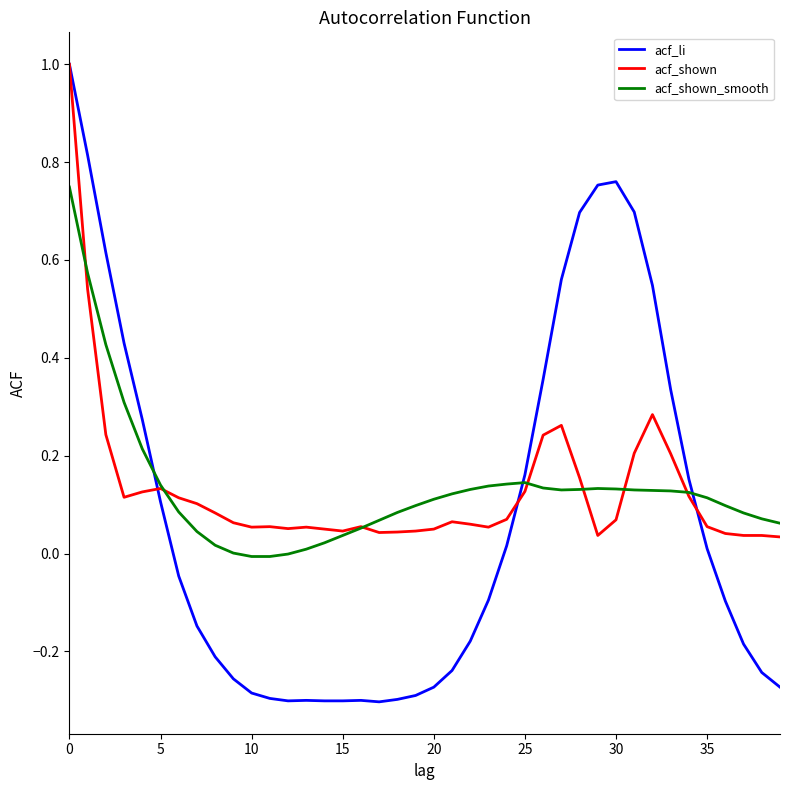

Which series has the widest spread of values?

acf_li